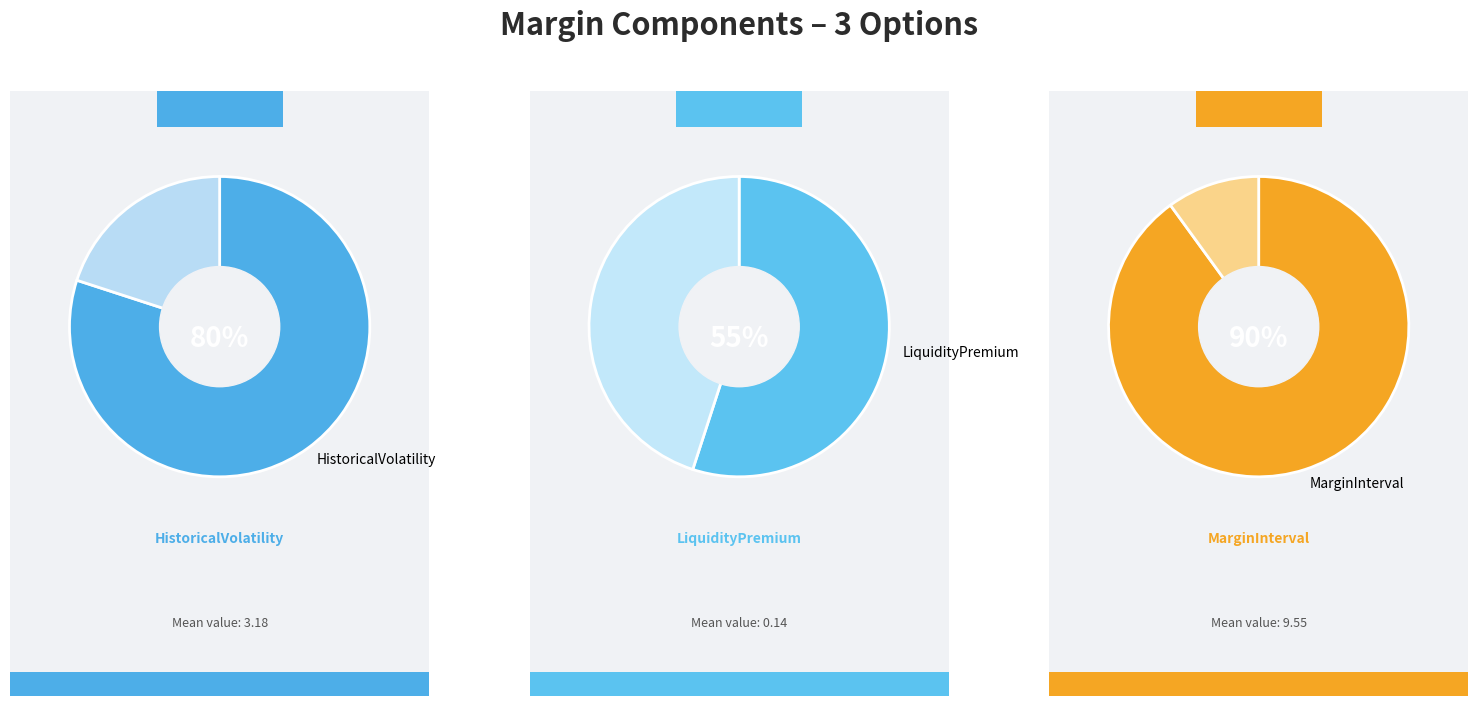

Is the sum of LiquidityPremium and MarginInterval greater than half?

Yes